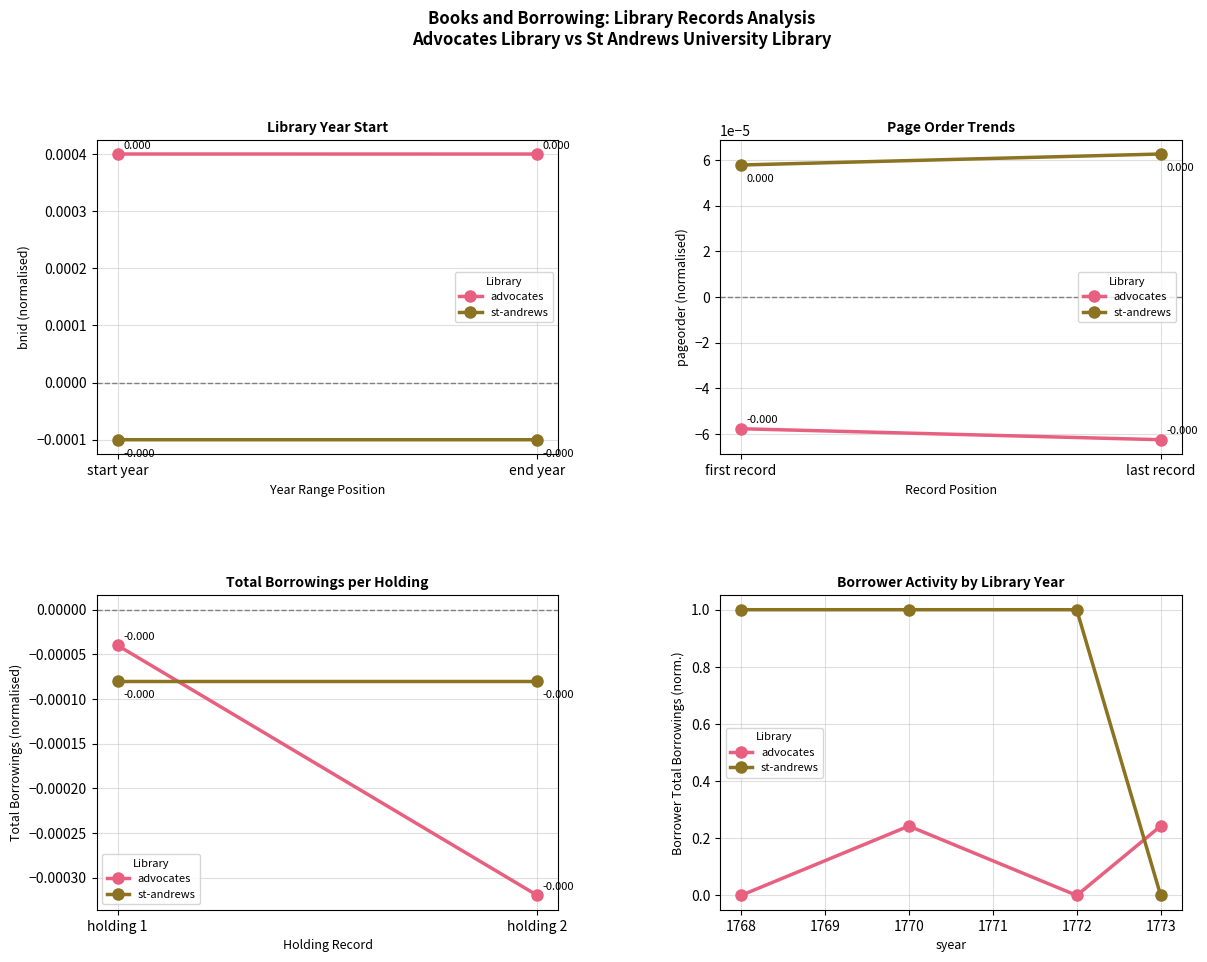

In advocates, how many points are lower than both neighbors (excluding endpoints)?

1